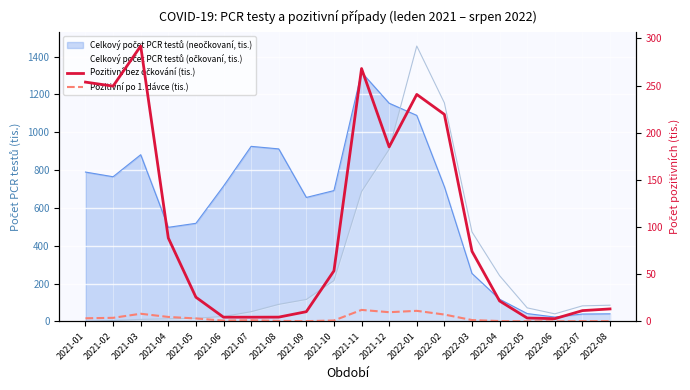

How many interior local valleys does the Pozitivní bez očkování (tis.) series have?

4